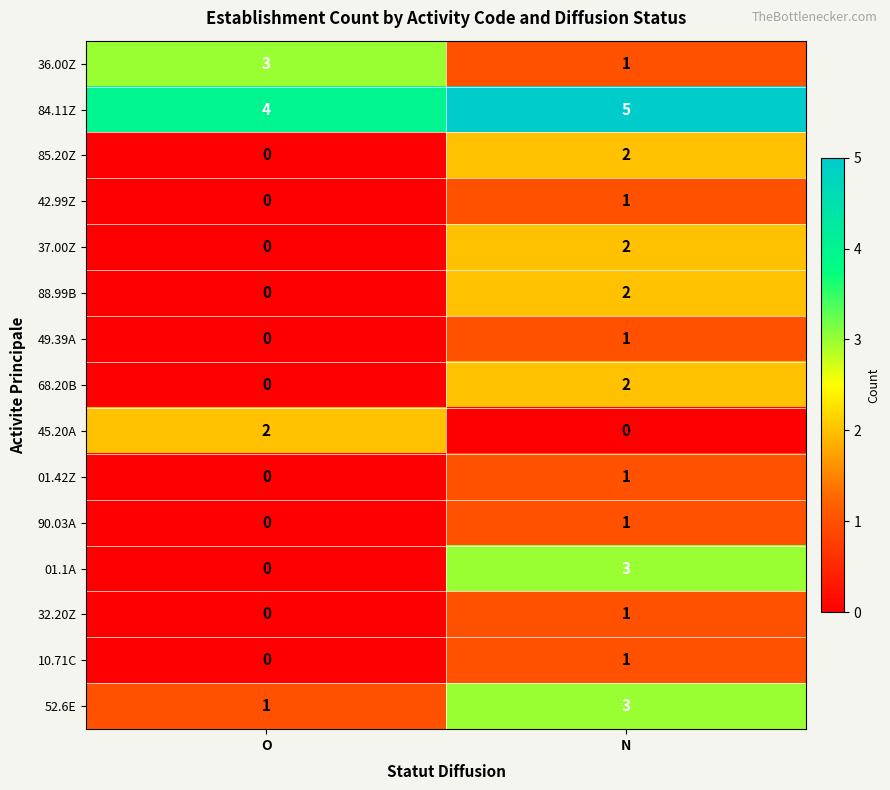

List the labels in order of 10.71C value, smallest first.

O, N